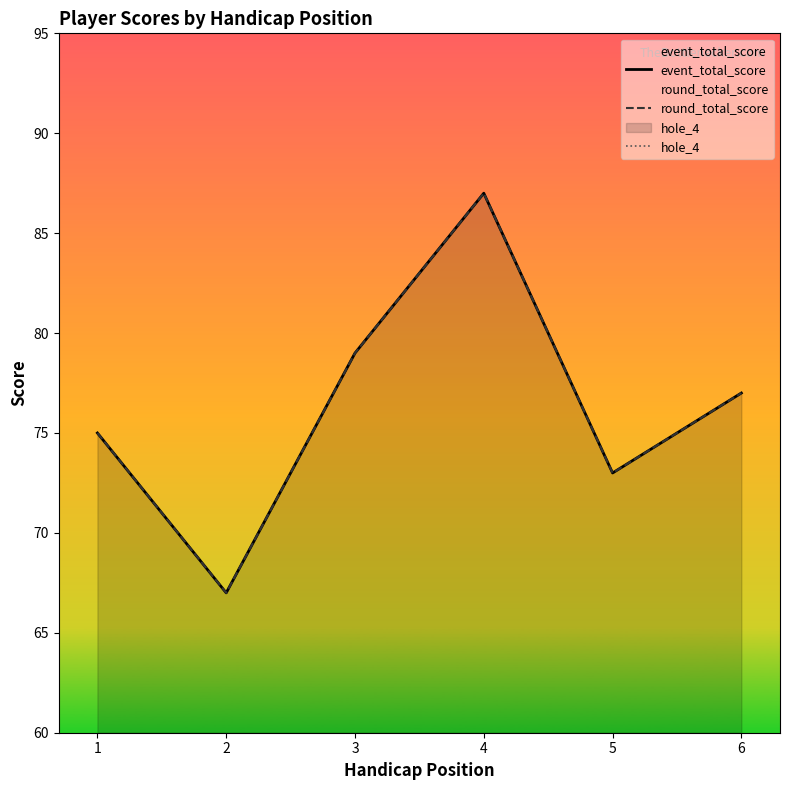

What is the sum of all round_total_score values?

458